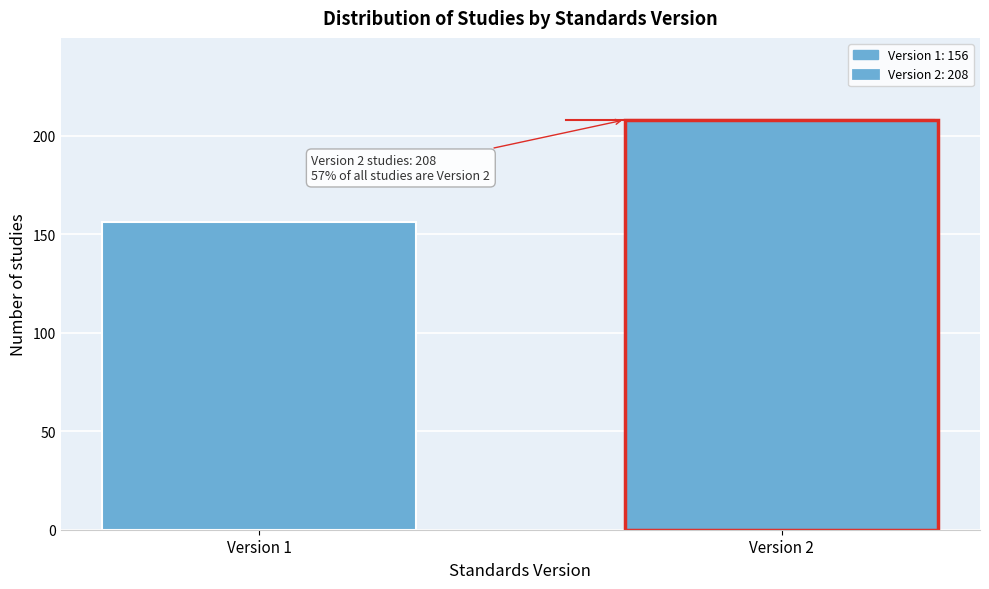

Reading right to left, list all the values displayed in this chart.

208	156